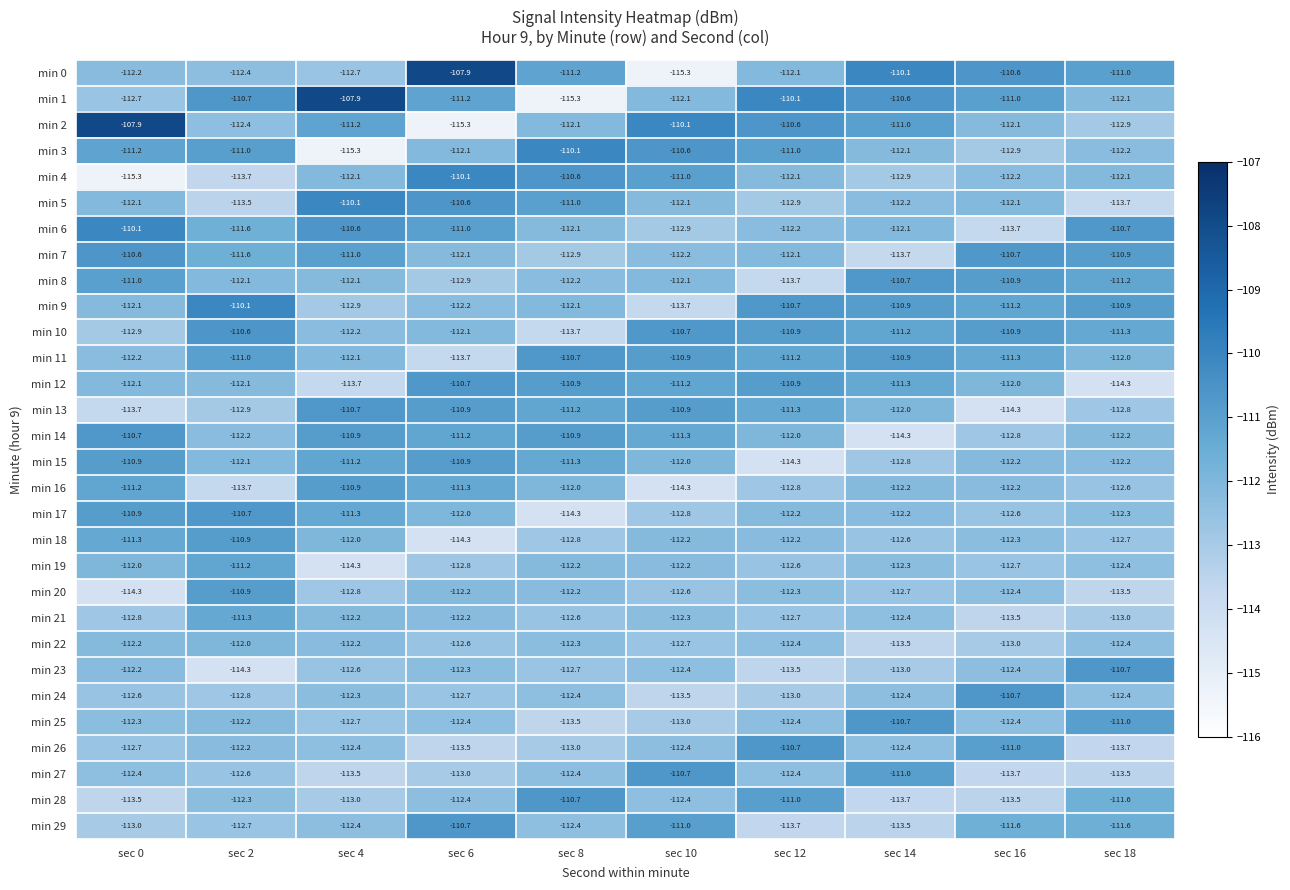

True or false: min 14 has a value of -175.2 at sec 18.

False